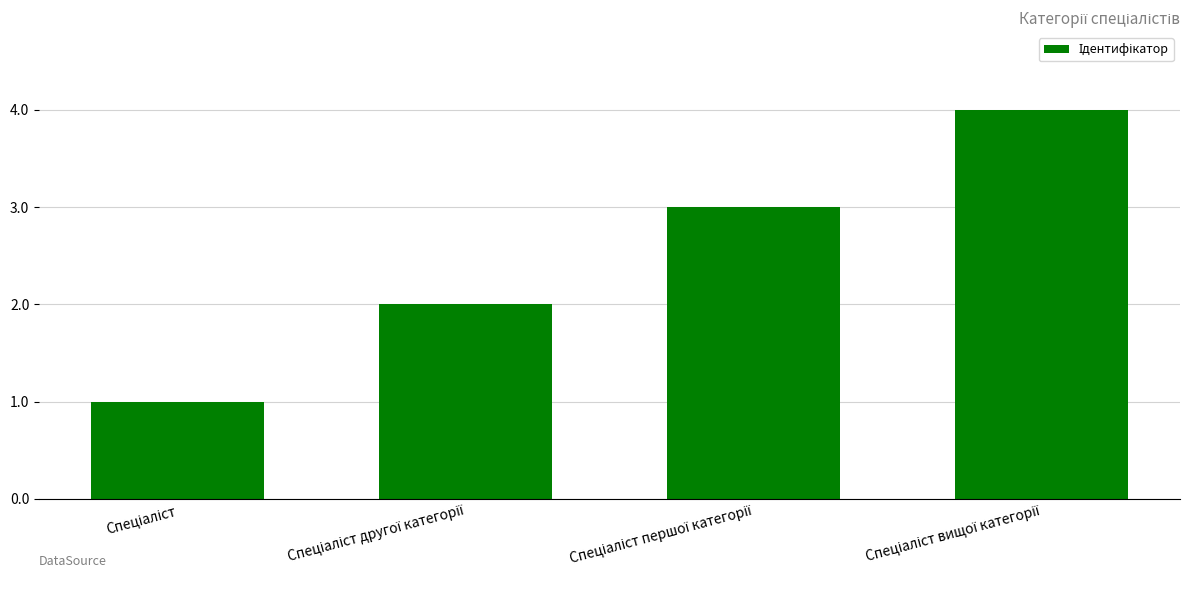

How many bars are there in total?

4